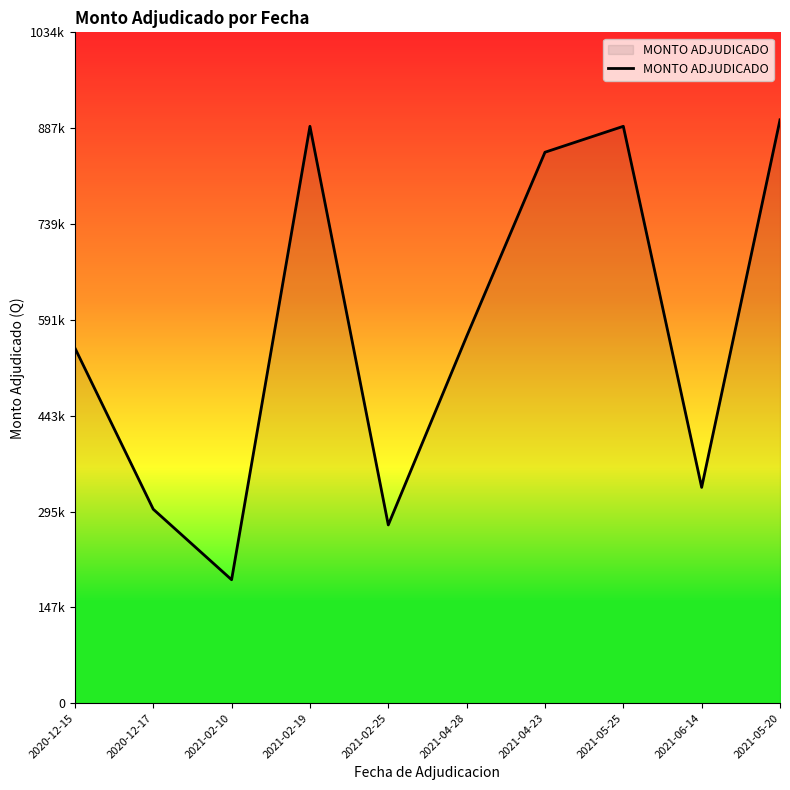

Reading left to right, list all the values displayed in this chart.

548000.0	299255.6	190428.0	890000.0	275000.0	565802.4	850000.0	890000.0	332910.0	900000.0